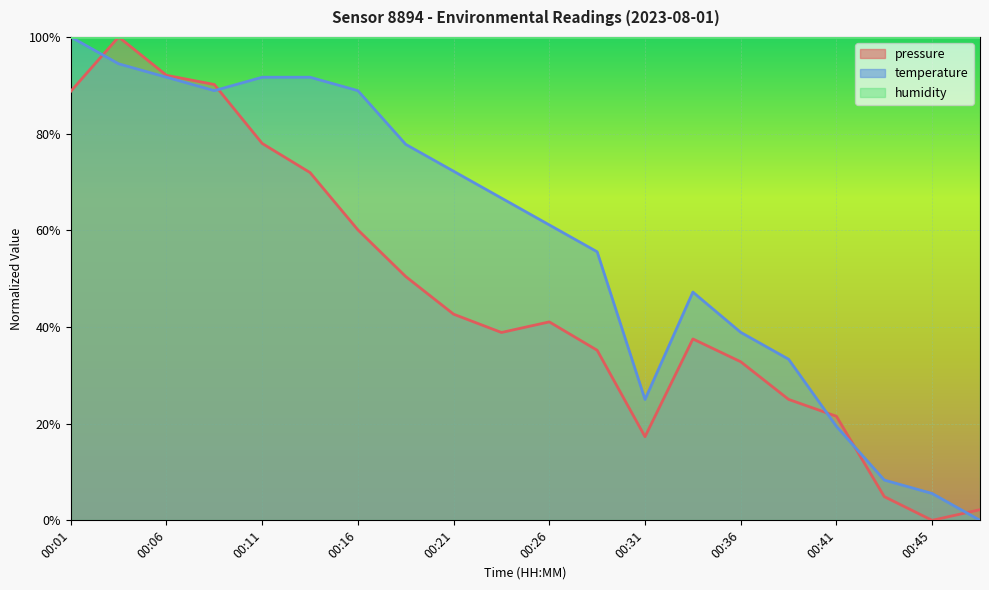

After their last crossing, which series has the higher values: pressure or temperature?

pressure